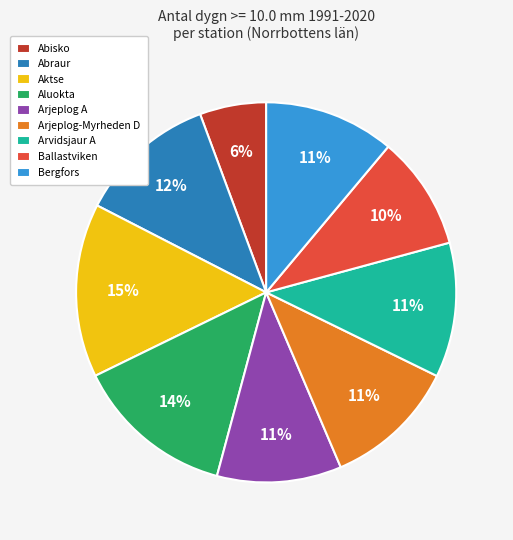

True or false: Arvidsjaur A accounts for 11% of the total.

True